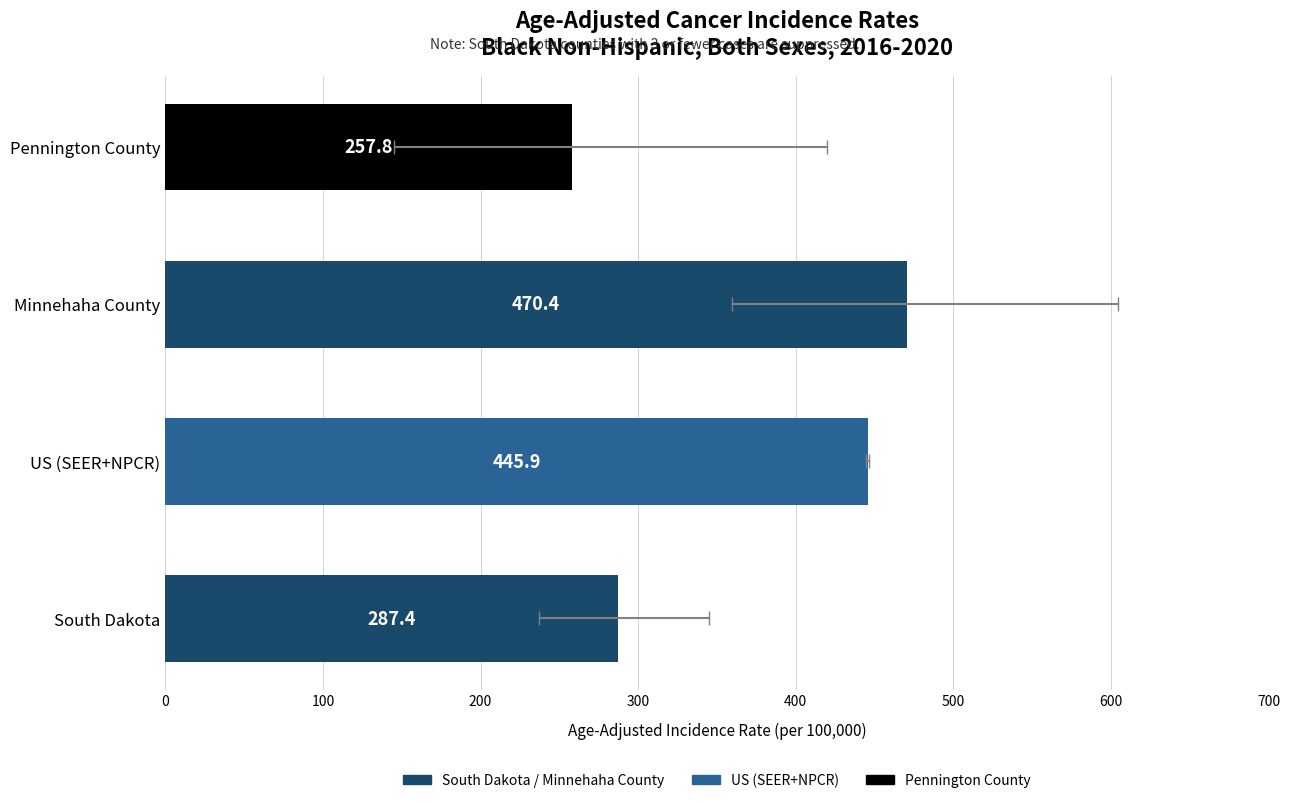

How many categories are shown in the chart?

4